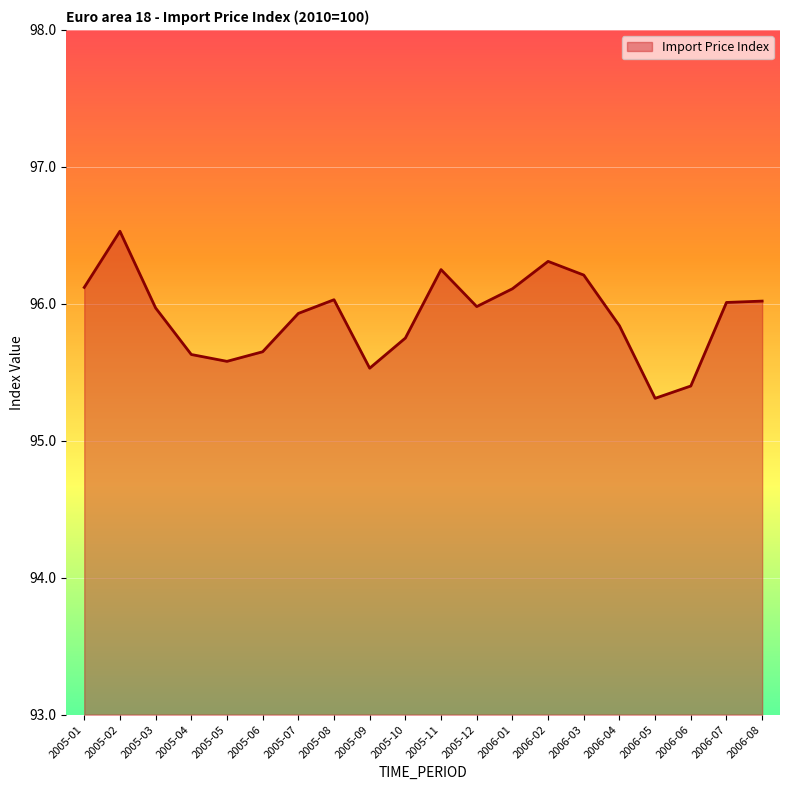

What is the change in value from 2006-01 to 2006-06?

-0.7